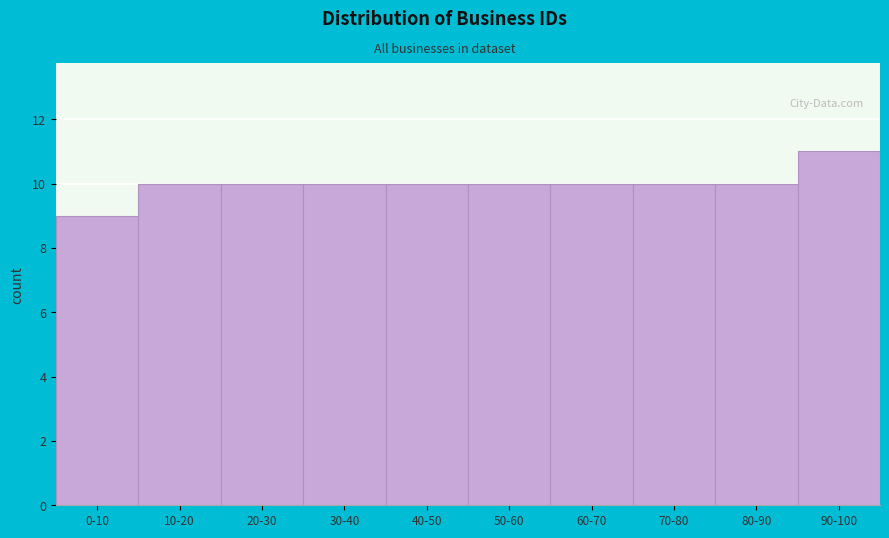

Reading left to right, list all the values displayed in this chart.

0-10=9	10-20=10	20-30=10	30-40=10	40-50=10	50-60=10	60-70=10	70-80=10	80-90=10	90-100=11